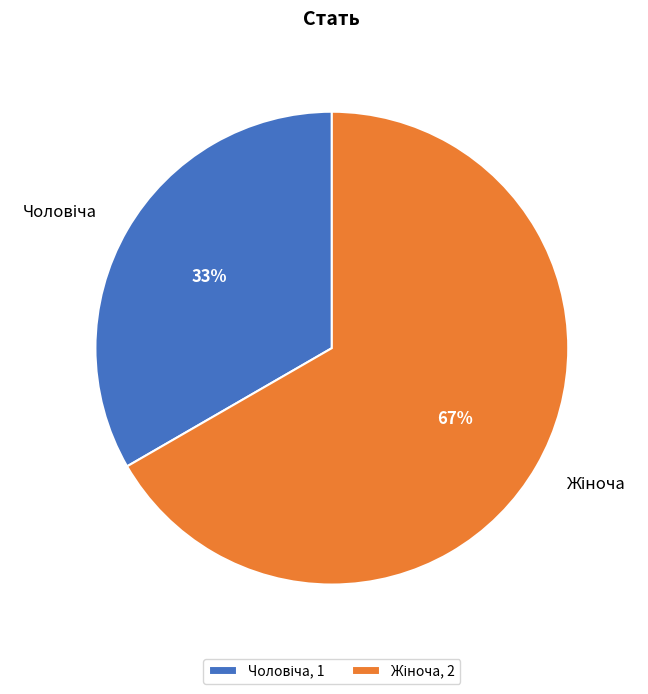

How many segments does this pie chart have?

2